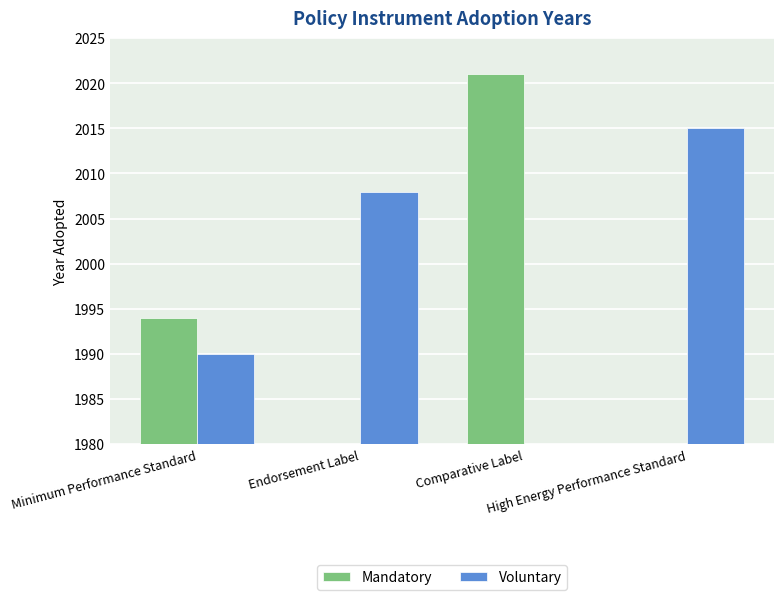

Reading left to right, transcribe all the data shown in this chart.

Mandatory: Minimum Performance Standard=1994	Endorsement Label=0	Comparative Label=2021	High Energy Performance Standard=0
Voluntary: Minimum Performance Standard=1990	Endorsement Label=2008	Comparative Label=0	High Energy Performance Standard=2015